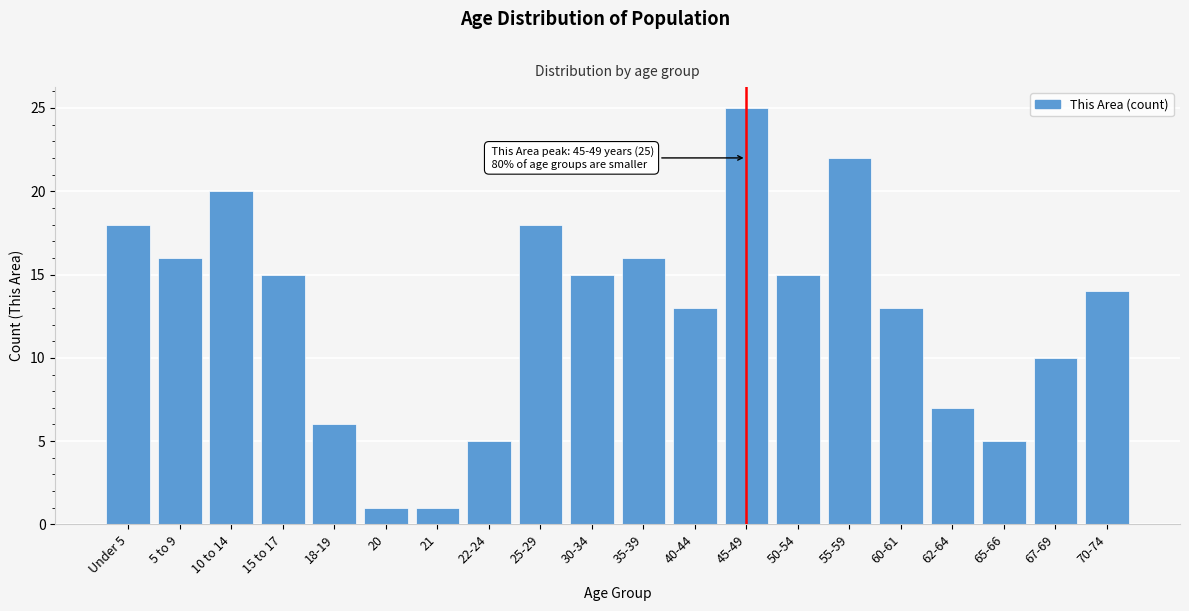

Reading left to right, extract all data points from this chart.

18	16	20	15	6	1	1	5	18	15	16	13	25	15	22	13	7	5	10	14